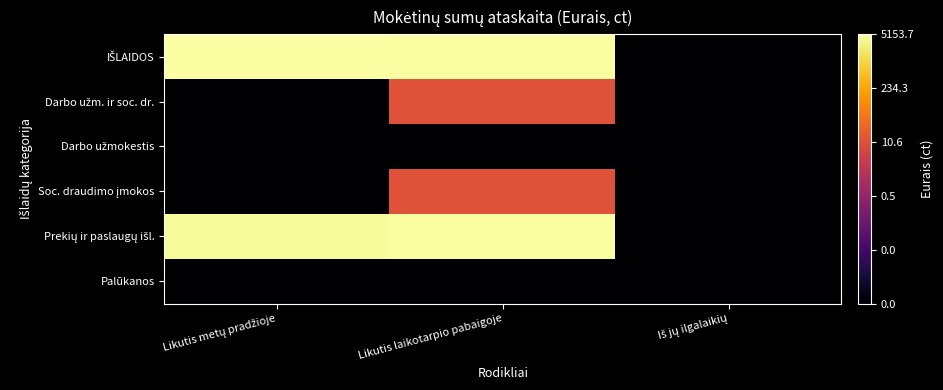

Between Likutis laikotarpio pabaigoje and Iš jų ilgalaikių, which series saw the biggest shift?

IŠLAIDOS